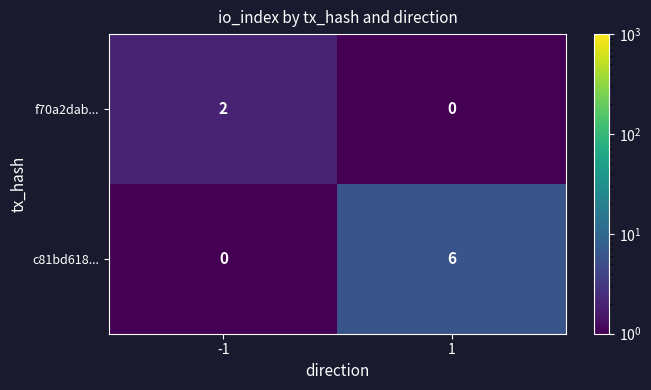

Which series changed the most between -1 and 1?

c81bd618...